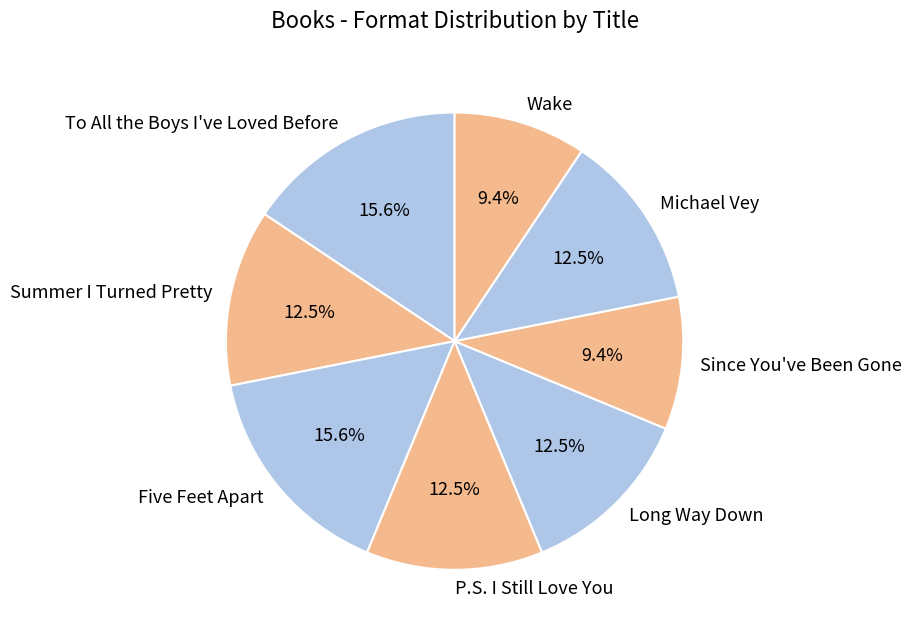

Is there a majority slice in this chart?

No